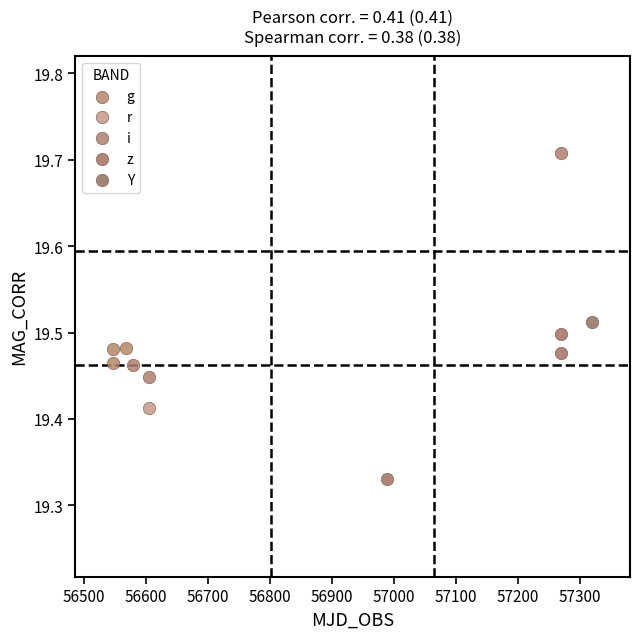

Which series reaches the maximum Y coordinate?

i